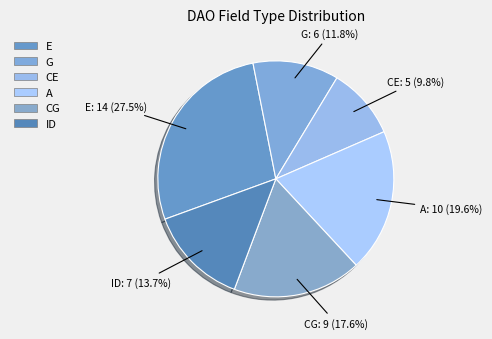

What percentage is NOT represented by ID?

86.3%